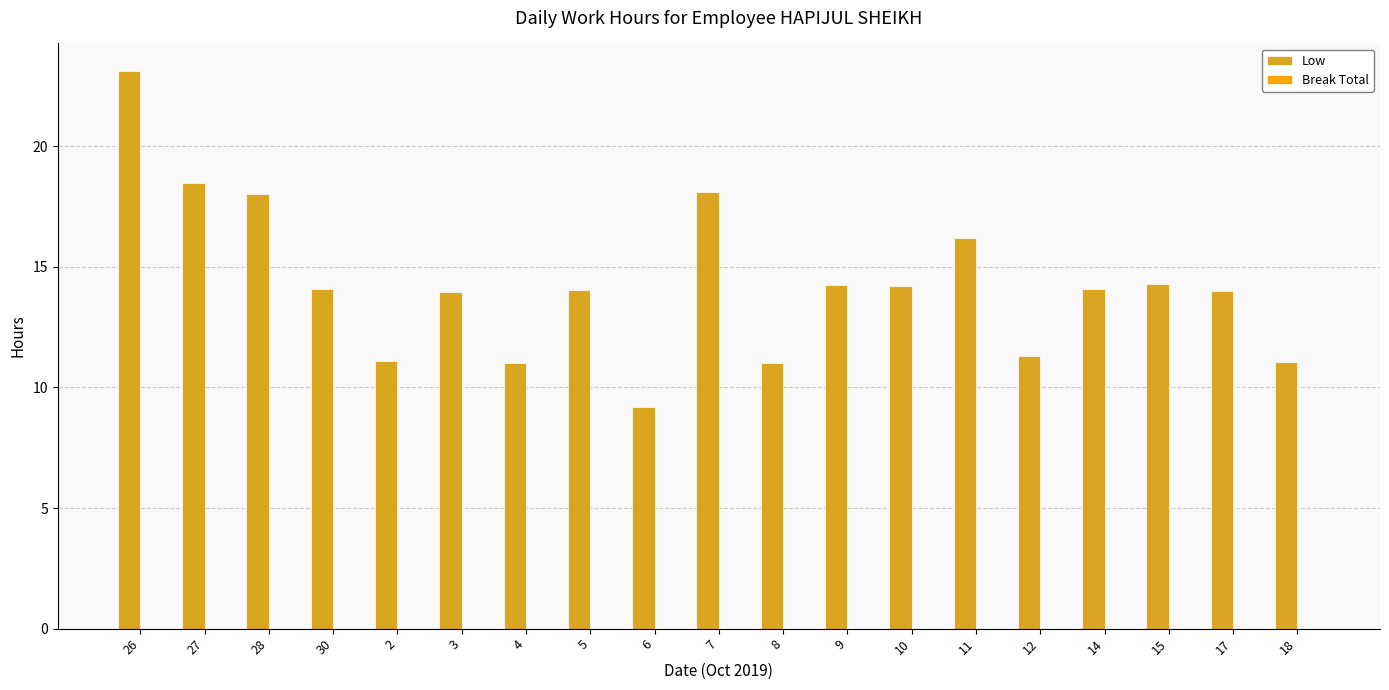

Does the chart contain any negative values?

No